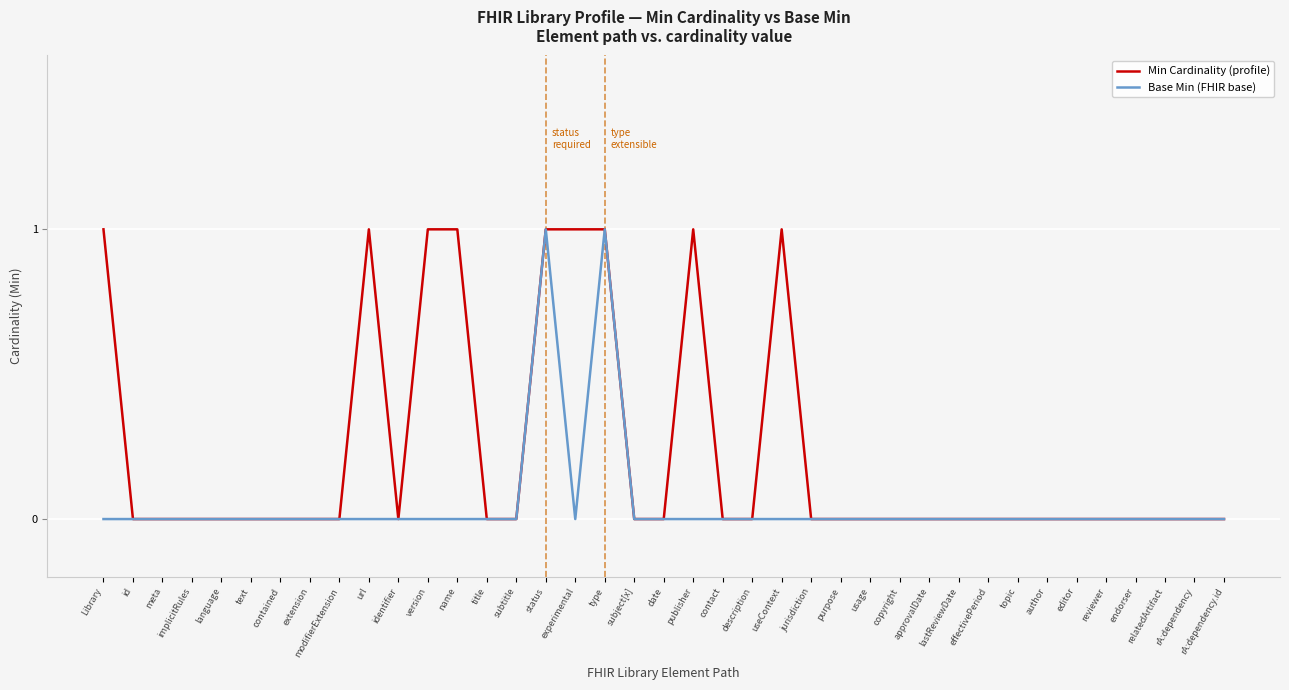

How many lines are shown in the chart?

2